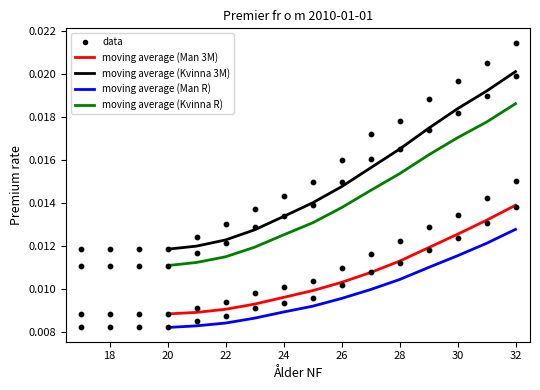

Which series has the widest spread of Y values?

Kvinna_3M